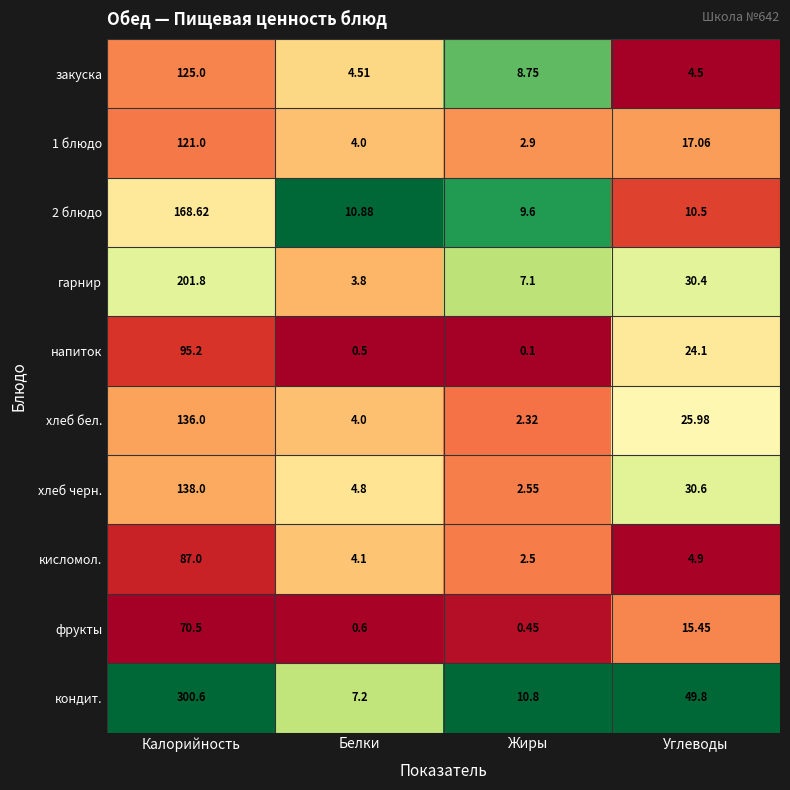

Is the value of хлеб черн. at Жиры greater than the value of хлеб бел. at Жиры?

Yes